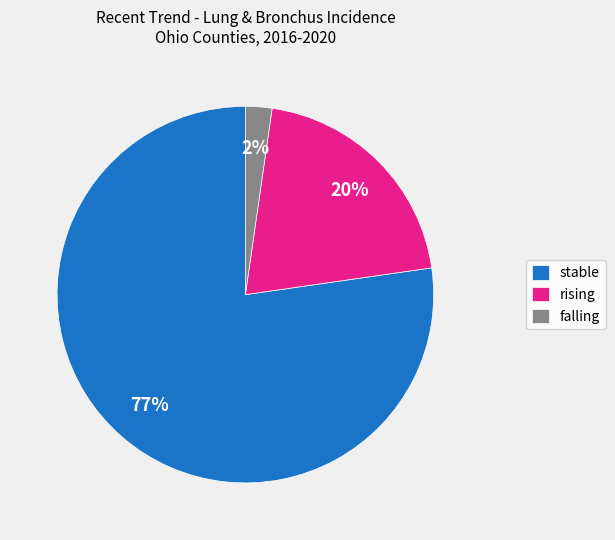

How many segments does this pie chart have?

3